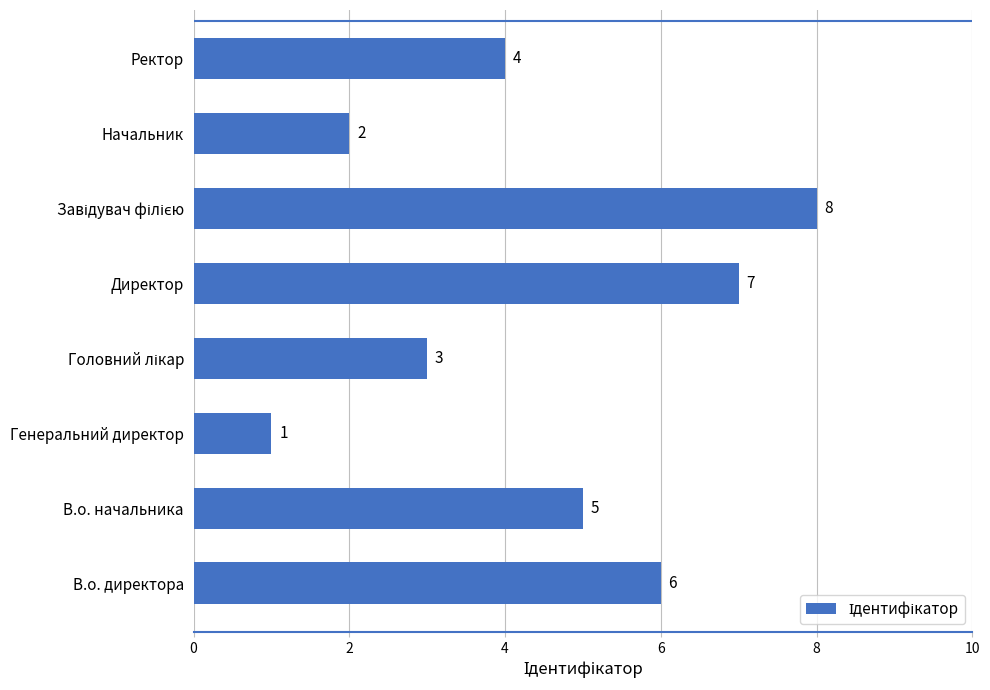

How many values are between 3 and 7?

5